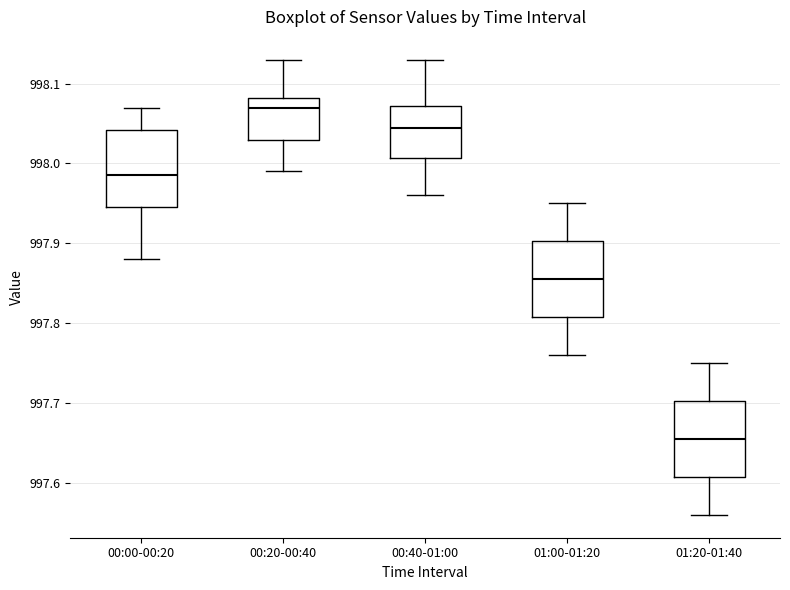

Reading left to right, read every box against the y-axis: the position of its median line, the range the box covers, and the ends of its whiskers. The values are not printed on the chart, so give them approximately, as read against the axis.

00:00-00:20: median 997.99, box 997.95 to 998.04, whiskers 997.88 to 998.07
00:20-00:40: median 998.07, box 998.03 to 998.08, whiskers 997.99 to 998.13
00:40-01:00: median 998.05, box 998.01 to 998.07, whiskers 997.96 to 998.13
01:00-01:20: median 997.86, box 997.81 to 997.90, whiskers 997.76 to 997.95
01:20-01:40: median 997.66, box 997.61 to 997.70, whiskers 997.56 to 997.75